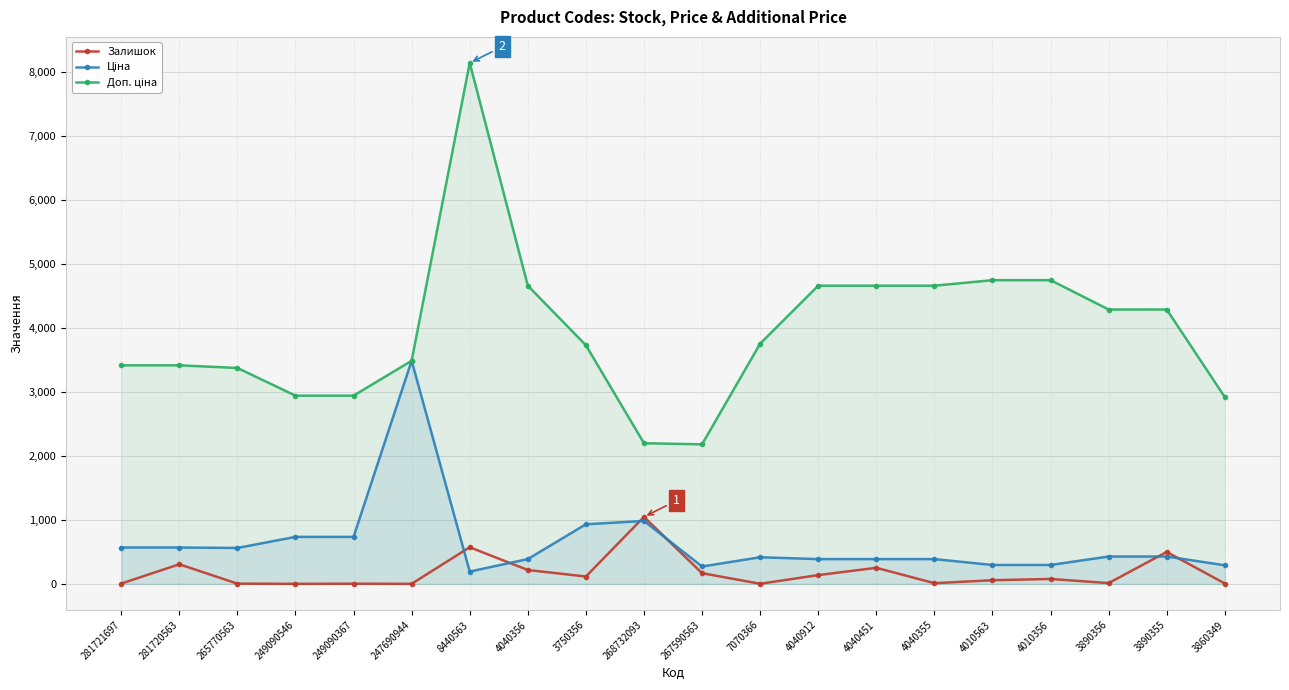

True or false: Ціна and Доп. ціна intersect in this chart.

False